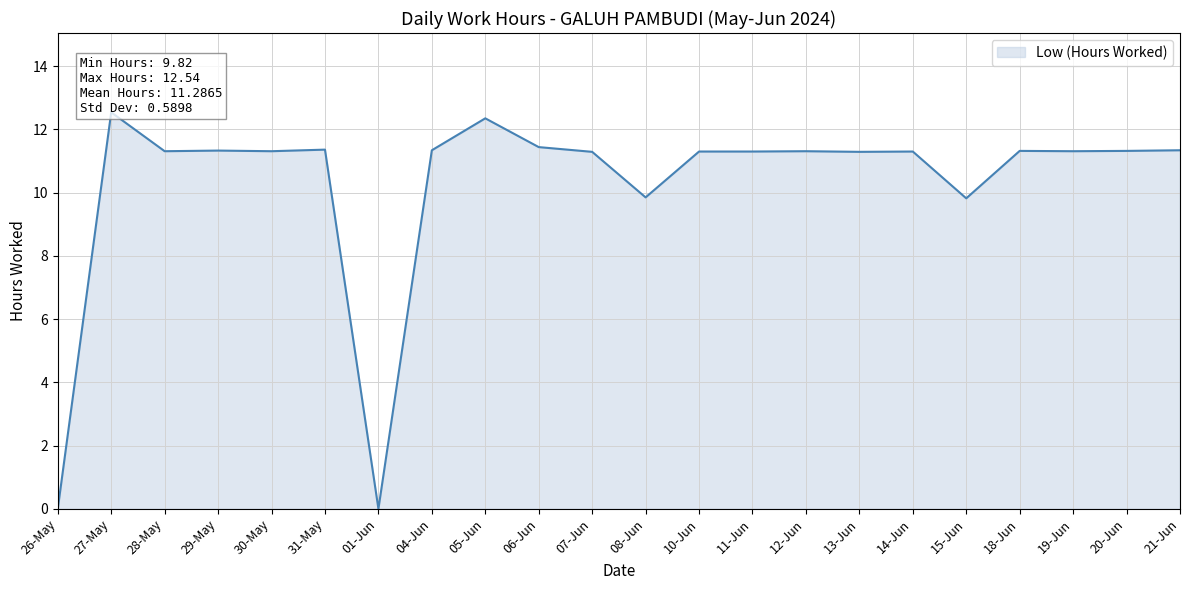

Reading right to left, extract all data points from this chart.

11.3	11.3	11.3	11.3	9.8	11.3	11.3	11.3	11.3	11.3	9.8	11.3	11.4	12.3	11.3	0.0	11.4	11.3	11.3	11.3	12.5	0.0